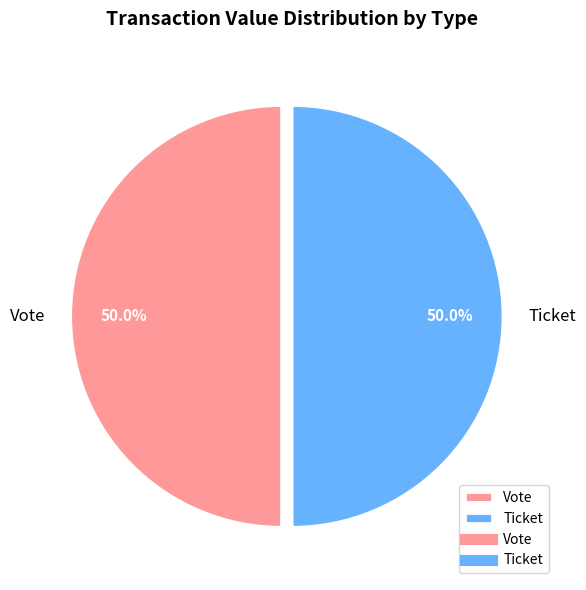

Combined, what portion of the pie is Vote and Ticket?

100.0%